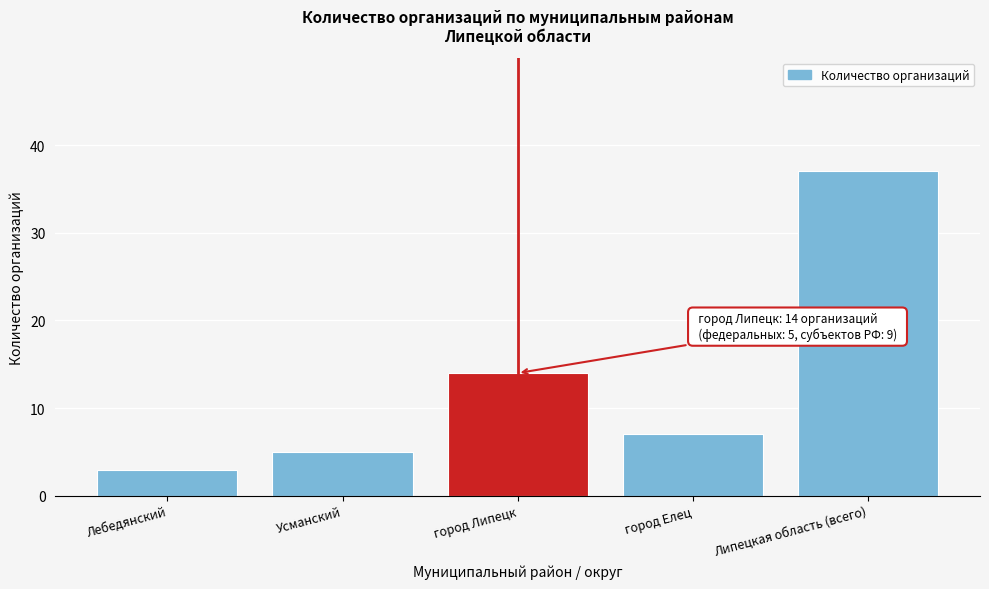

Reading left to right, extract all data points from this chart.

Лебедянский=3	Усманский=5	город Липецк=14	город Елец=7	Липецкая область (всего)=37